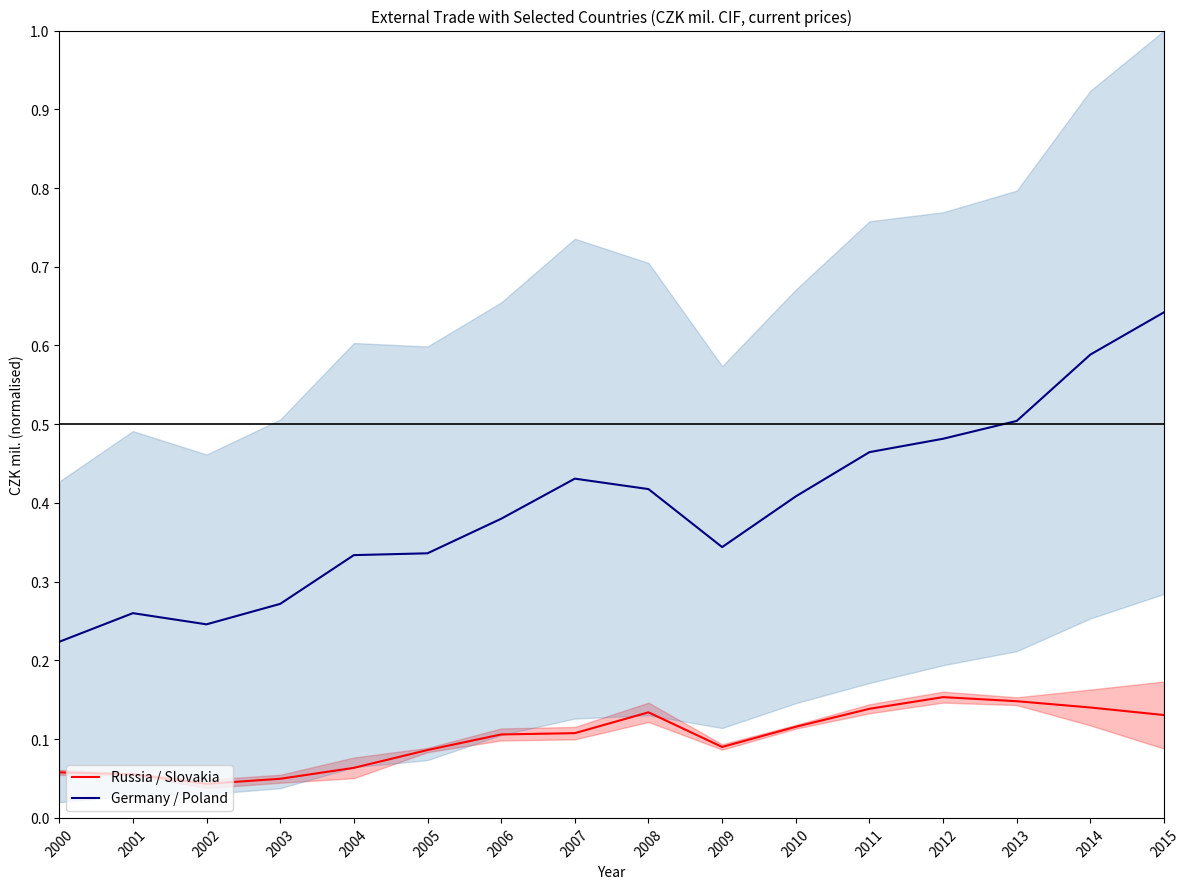

How many series are shown in this chart?

2